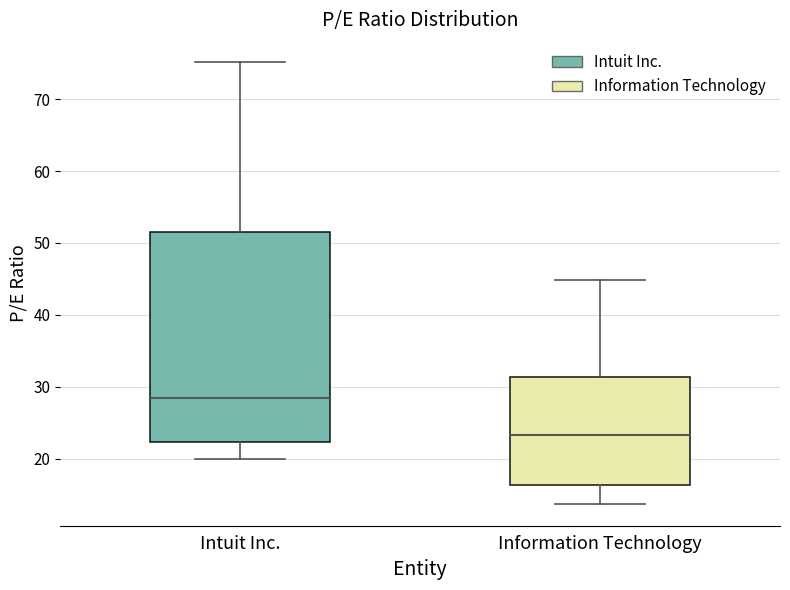

Where does the median line of the box for Intuit Inc. sit on the y-axis? The values are not printed on the chart, so give them approximately, as read against the axis.

28